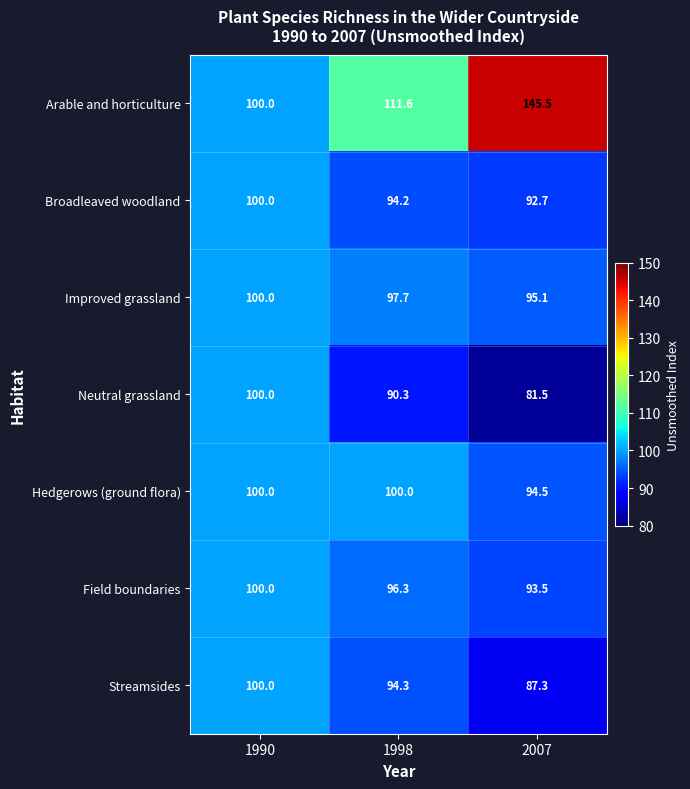

Which label corresponds to the smallest value in the chart?

2007